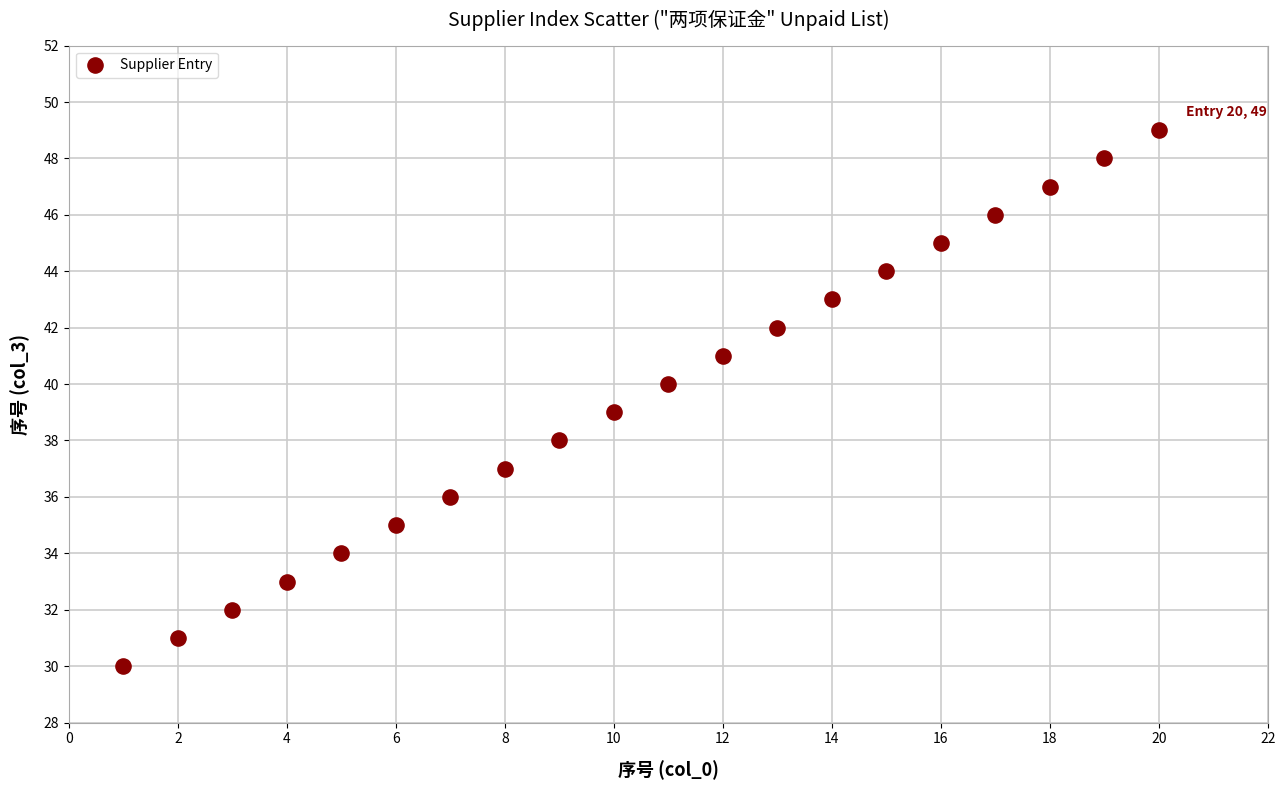

What is the range of Y values (max minus min)?

19